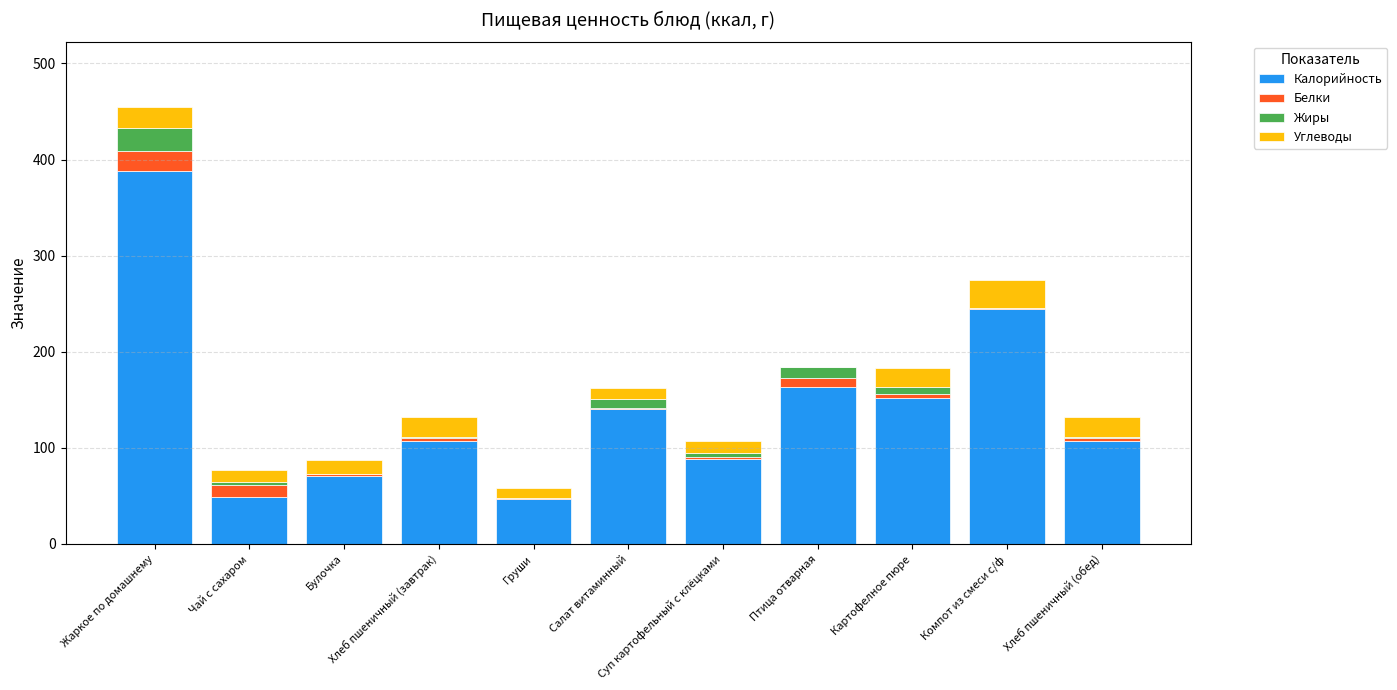

Which has a higher value, Хлеб пшеничный (обед) or Птица отварная?

Птица отварная